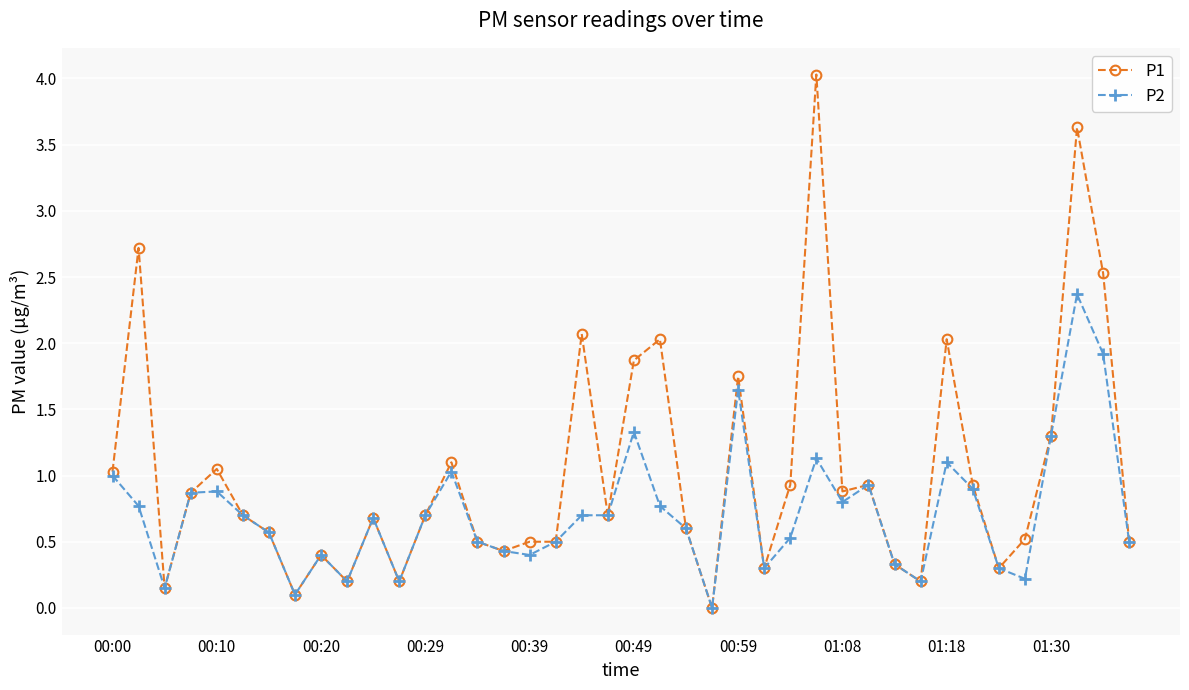

Does the chart display data point markers on the line(s)?

Yes